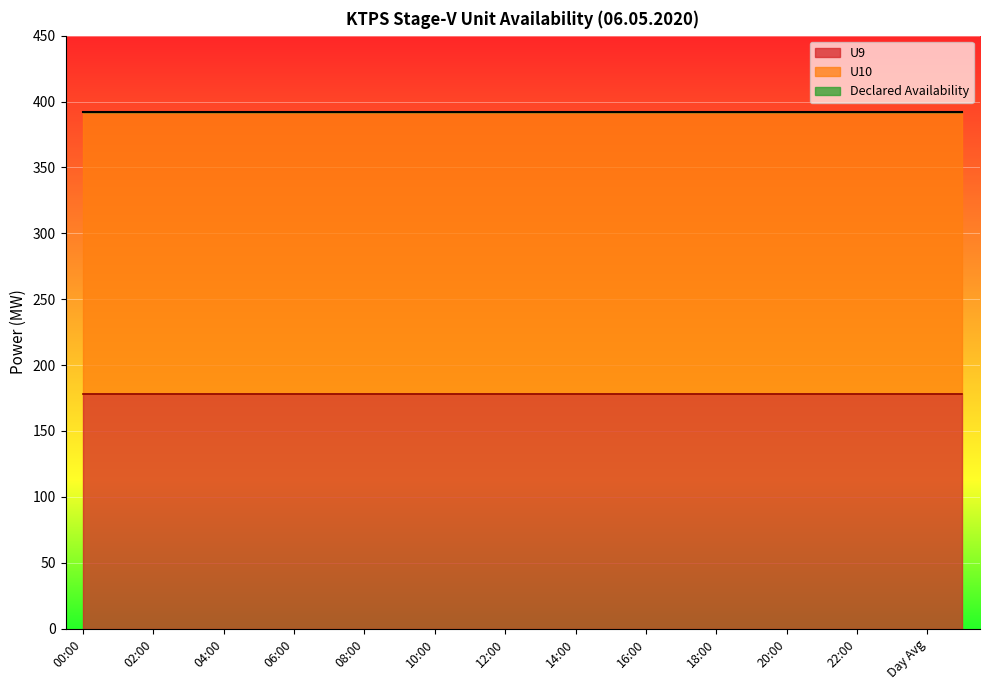

What is the average value of the U10 series?

214